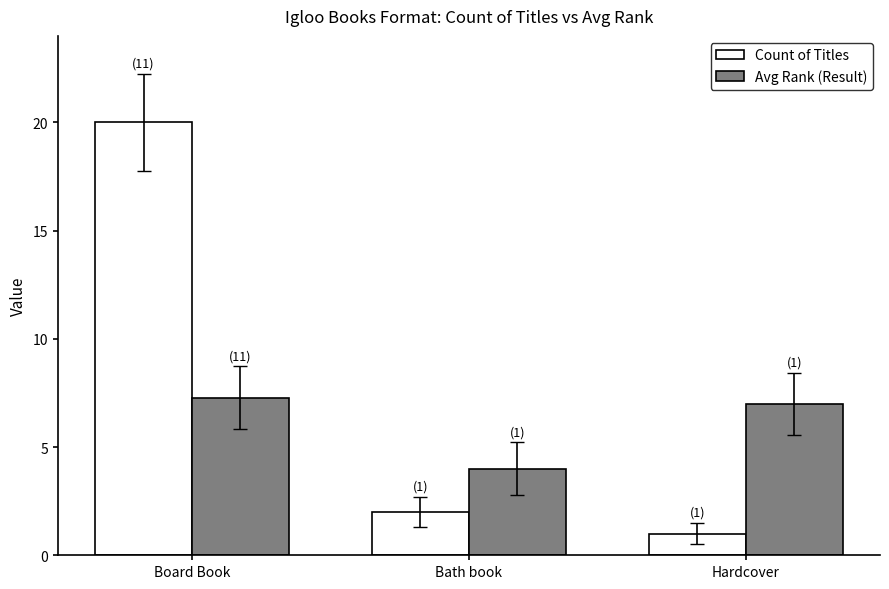

Between Board Book and Bath book, which series saw the biggest shift?

Count of Titles